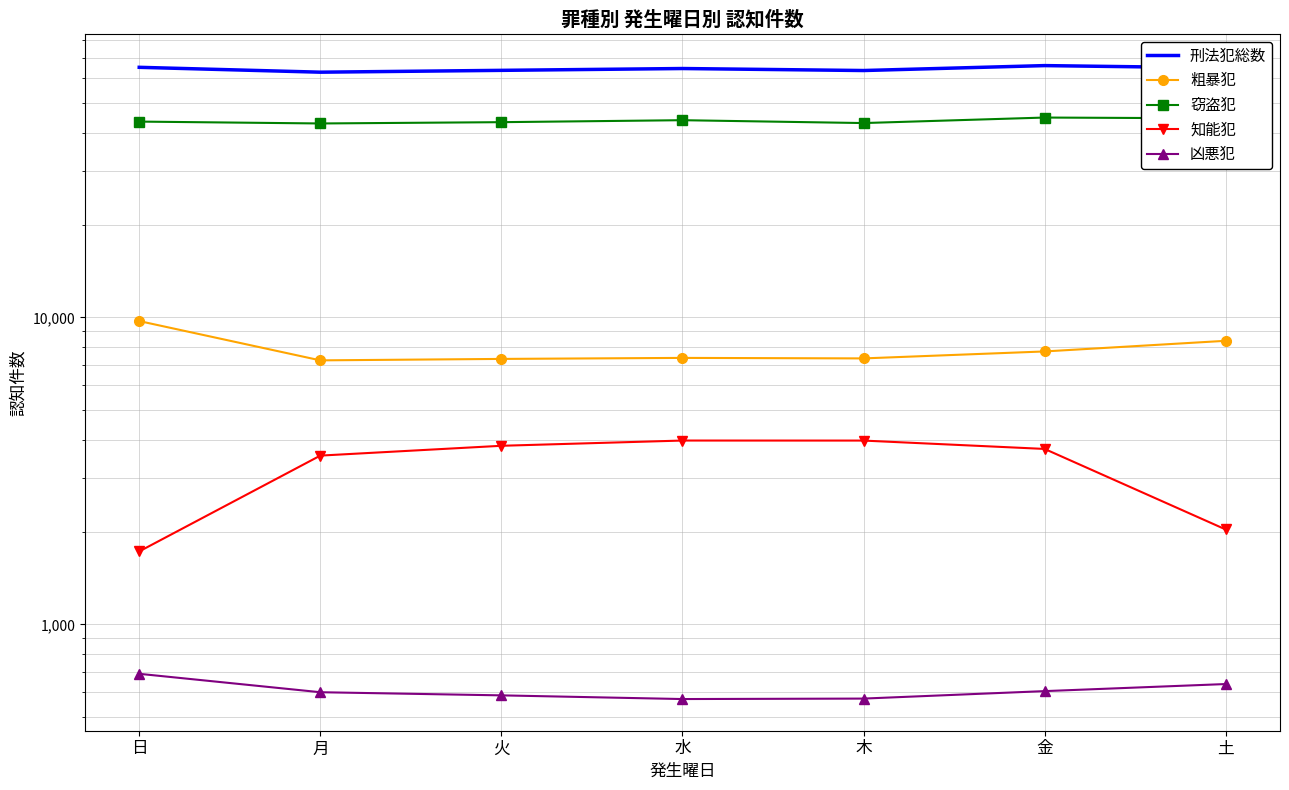

What is the difference between the second highest and second lowest values in the 粗暴犯 series?

1065